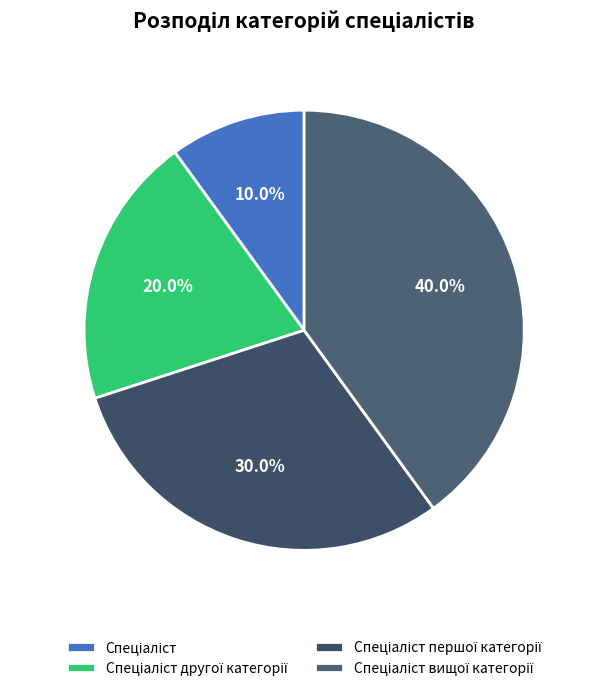

To the nearest percent, what portion does Спеціаліст вищої категорії represent?

40%